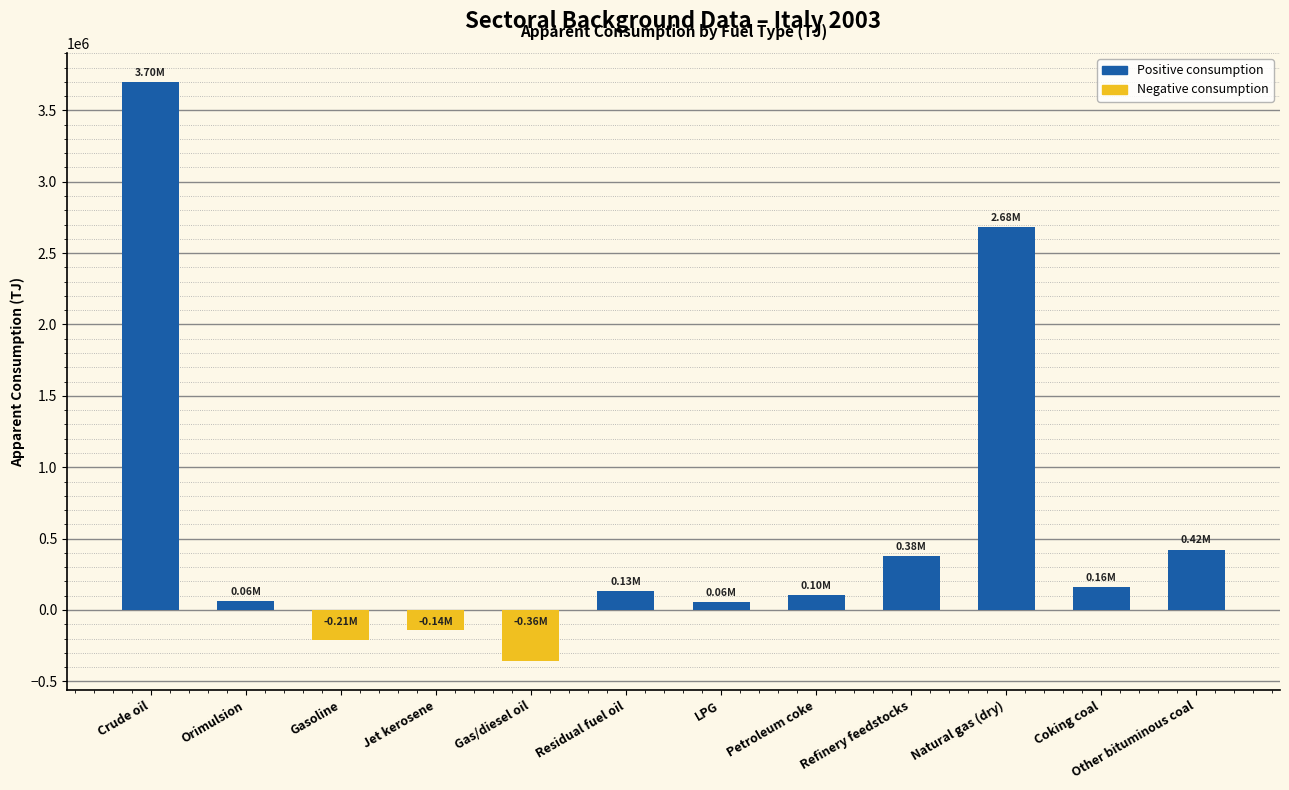

What is the minimum value shown in the chart?

-357988.7